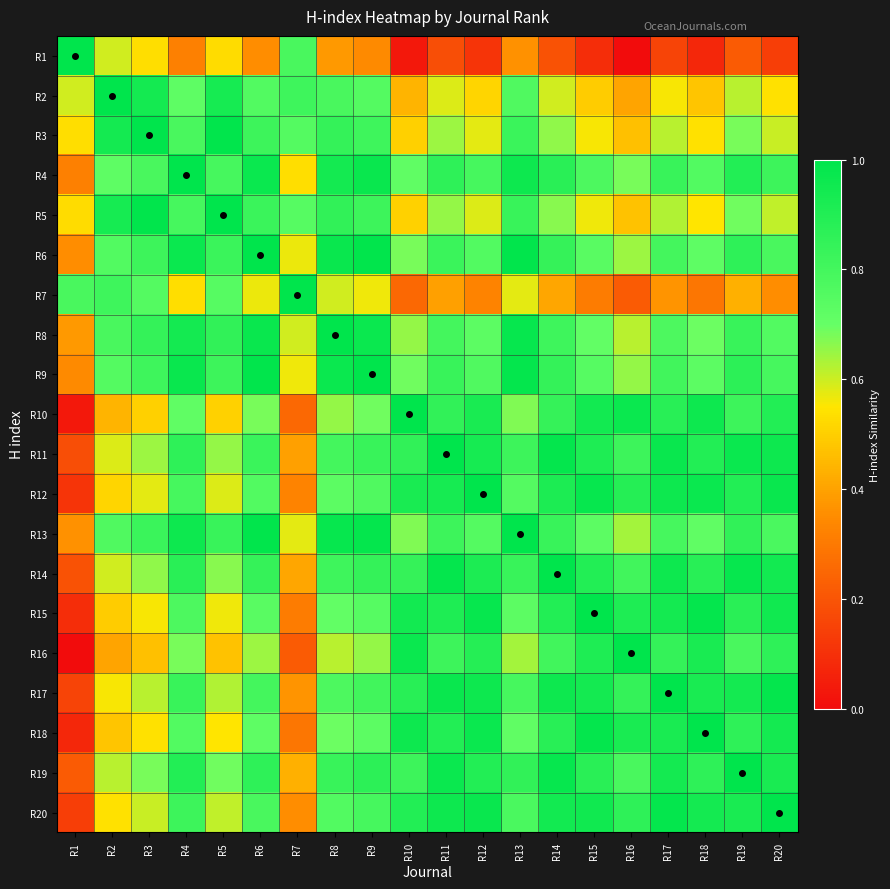

At how many categories does at least one series exceed 0?

20